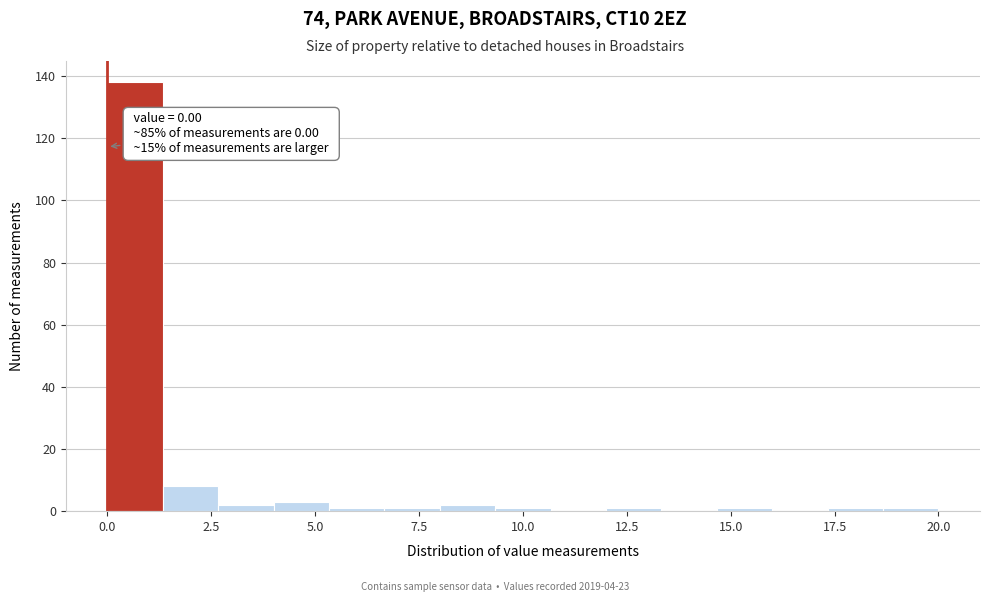

Around what value on the x-axis is the tallest bar? Give the approximate position of its centre, as read against the axis.

0.5